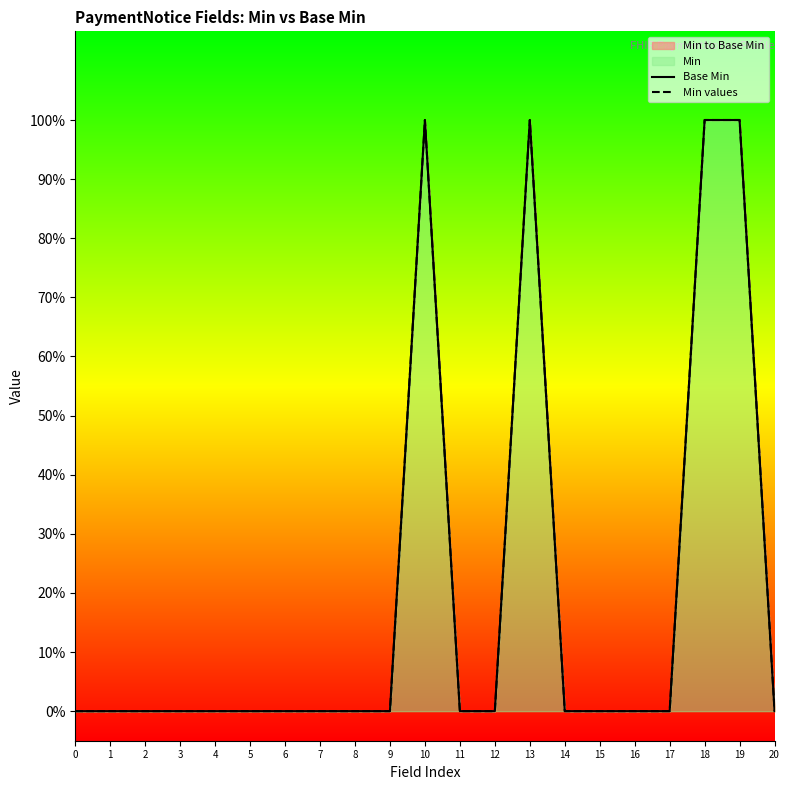

What is the difference between the maximum and minimum values in the Min values series?

1